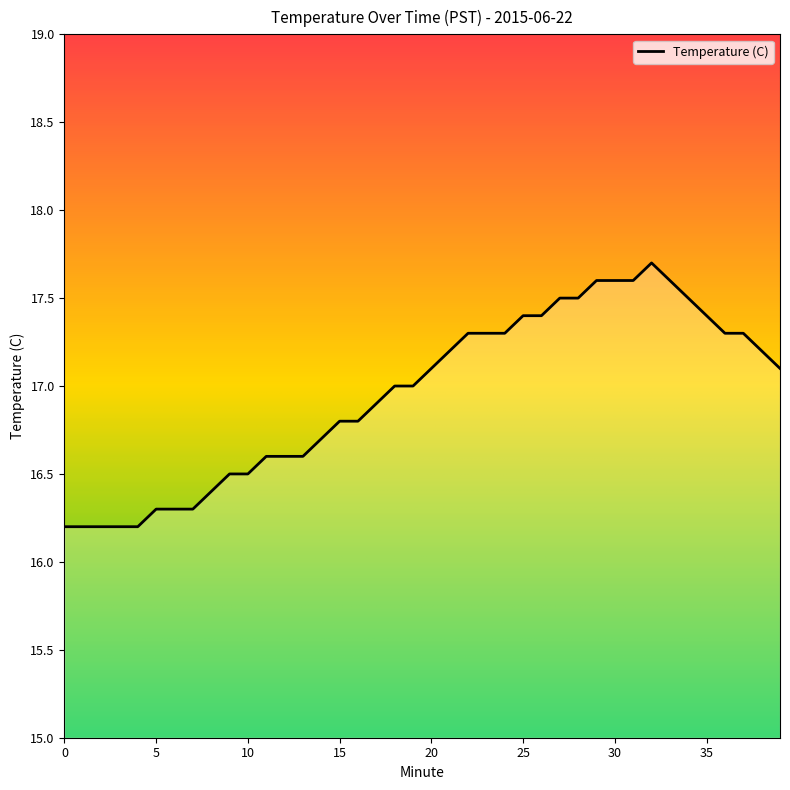

Does the chart display data point markers on the line(s)?

No